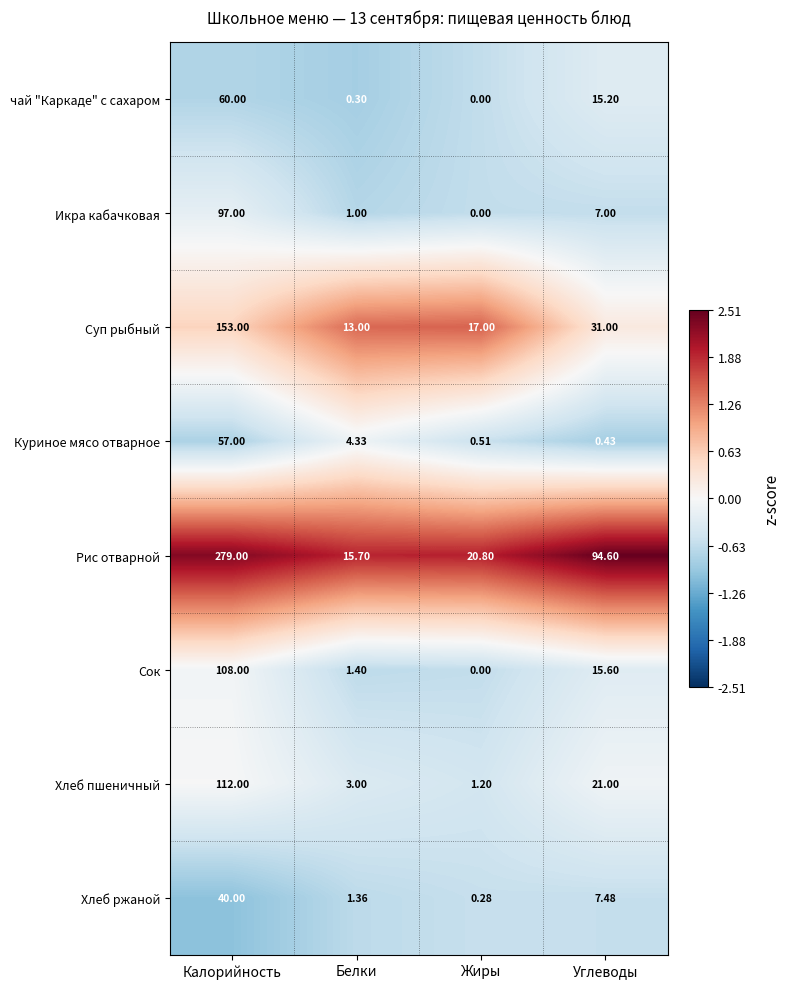

What is the difference between the highest and lowest values at Калорийность?

239.0